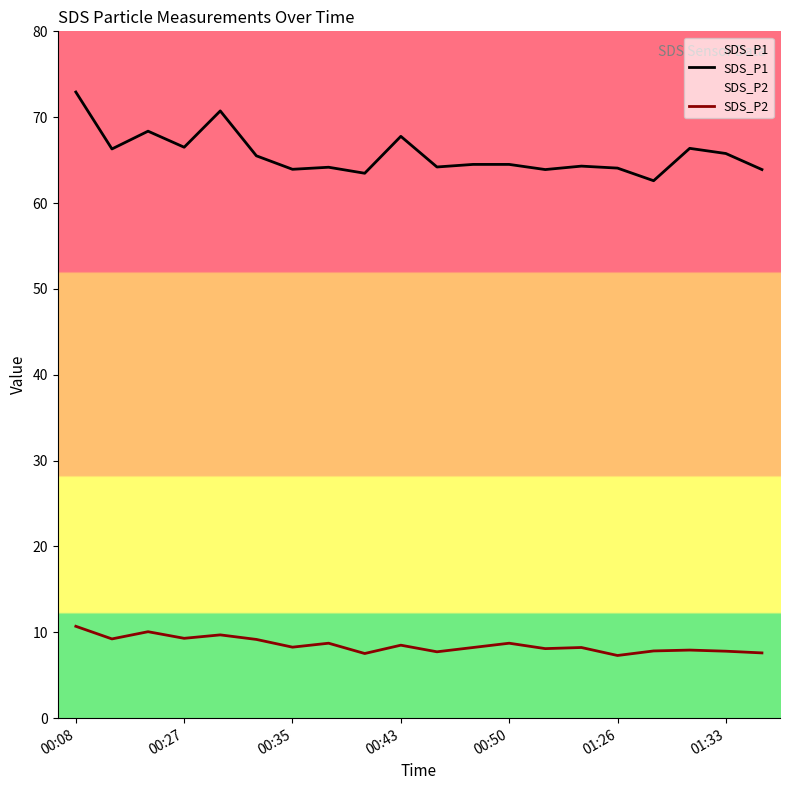

In SDS_P2, how many points are lower than both neighbors (excluding endpoints)?

7